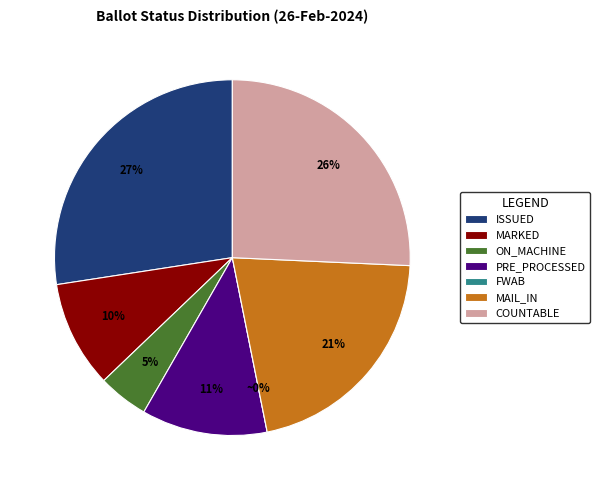

To the nearest percent, what is the difference between the largest and smallest slice percentages?

27%